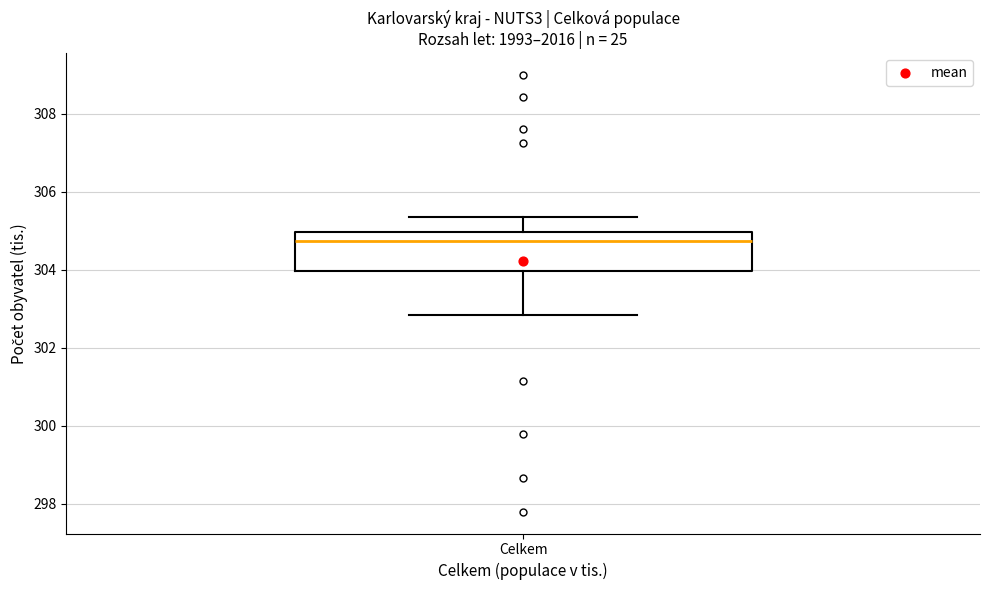

Transcribe this box plot: give where the median line is, the range the box spans, and where the two whiskers end, as read against the y-axis. The values are not printed on the chart, so give them approximately, as read against the axis.

median 304.8, box 304.0 to 305.0, whiskers 302.8 to 305.4